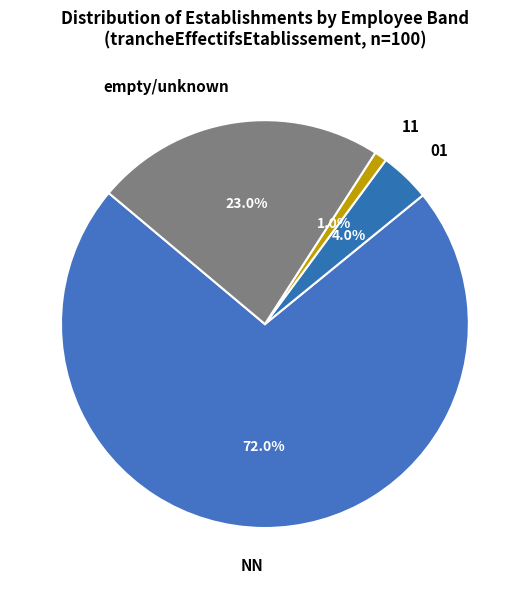

Count the number of slices in the pie.

4